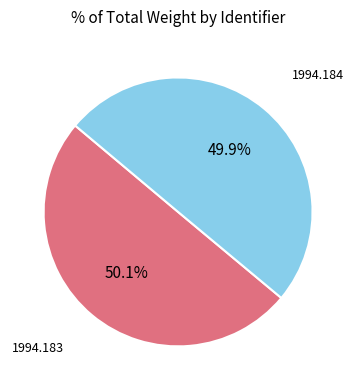

Does any single category account for the majority?

Yes